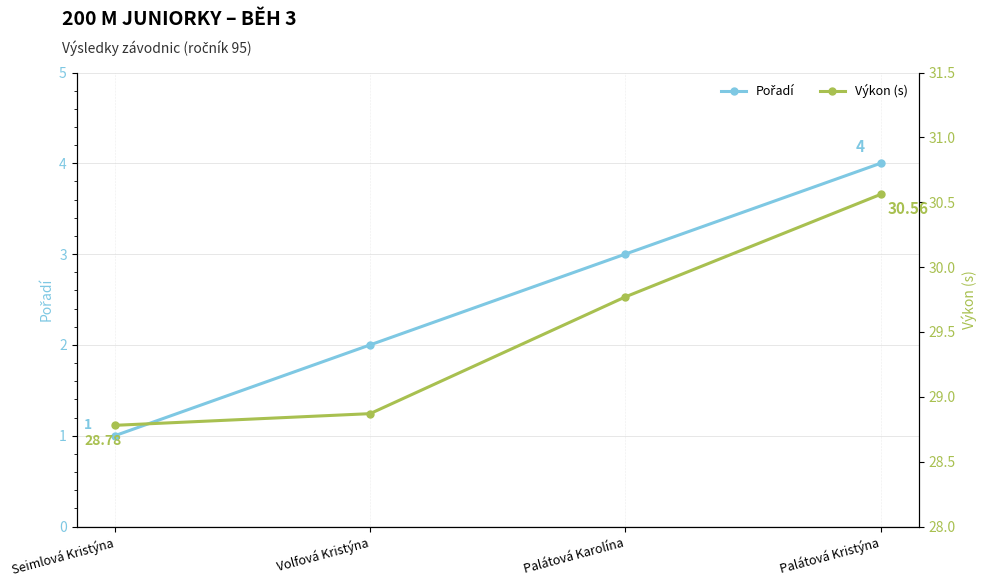

At which category is the sum across all series the highest?

Palátová Kristýna